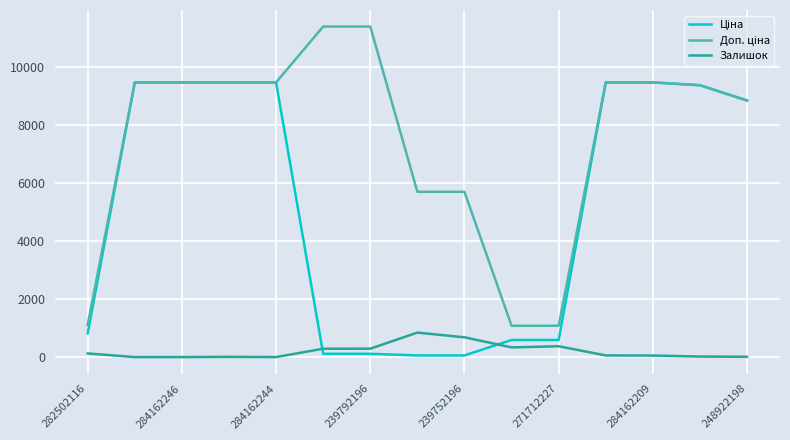

At which category is the sum across all series the highest?

11